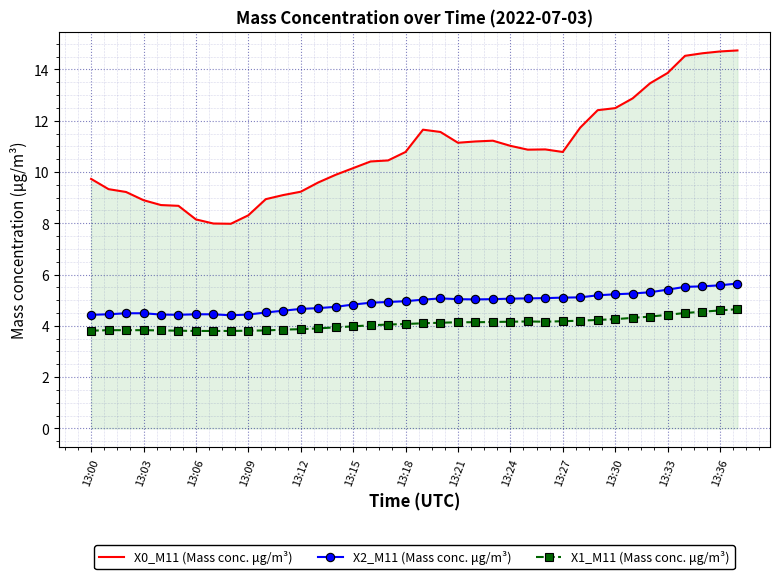

True or false: X1_M11 (Mass conc. μg/m³) and X0_M11 (Mass conc. μg/m³) intersect in this chart.

False